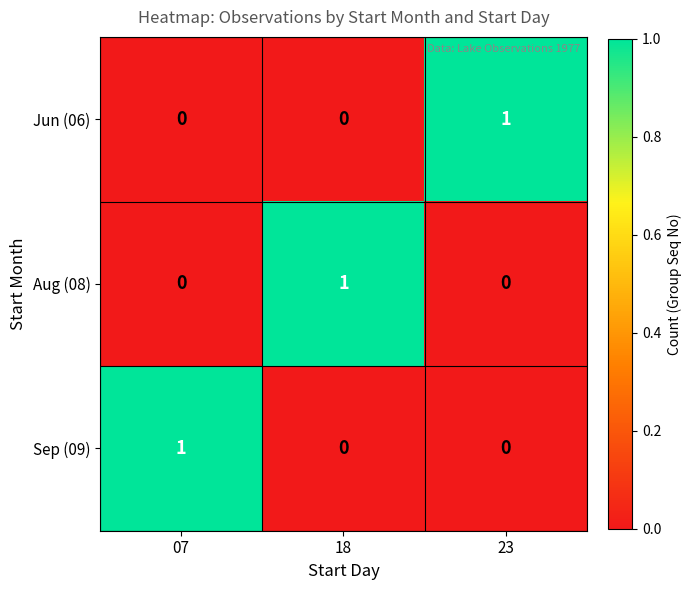

At how many categories does at least one series exceed 0?

3